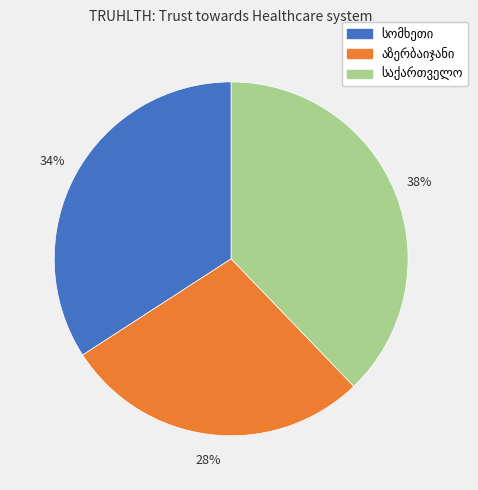

To the nearest percent, what is the difference between the largest and smallest slice percentages?

10%